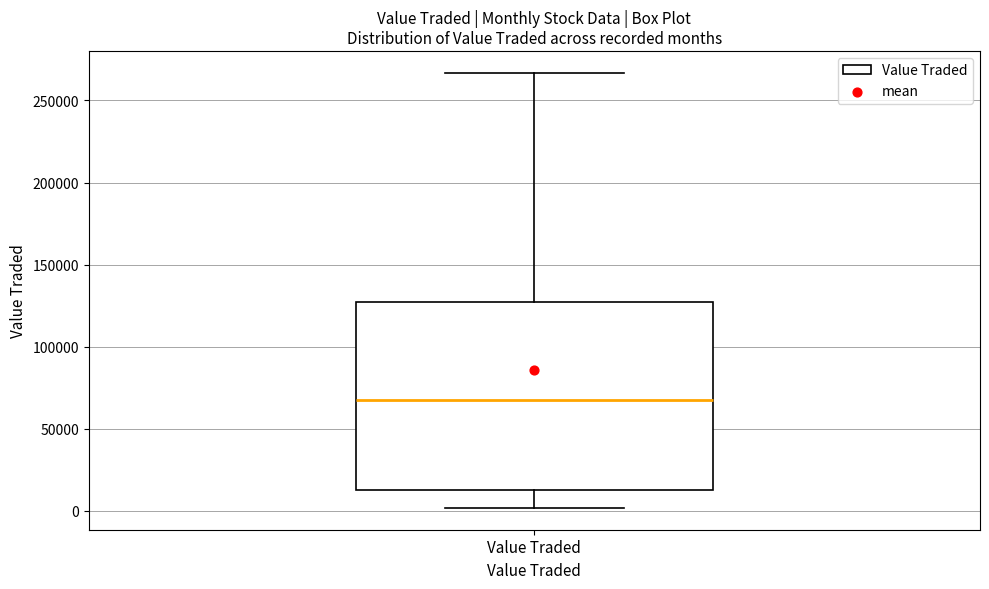

Transcribe this box plot: give where the median line is, the range the box spans, and where the two whiskers end, as read against the y-axis. The values are not printed on the chart, so give them approximately, as read against the axis.

median 70000, box 15000 to 125000, whiskers 0 to 265000